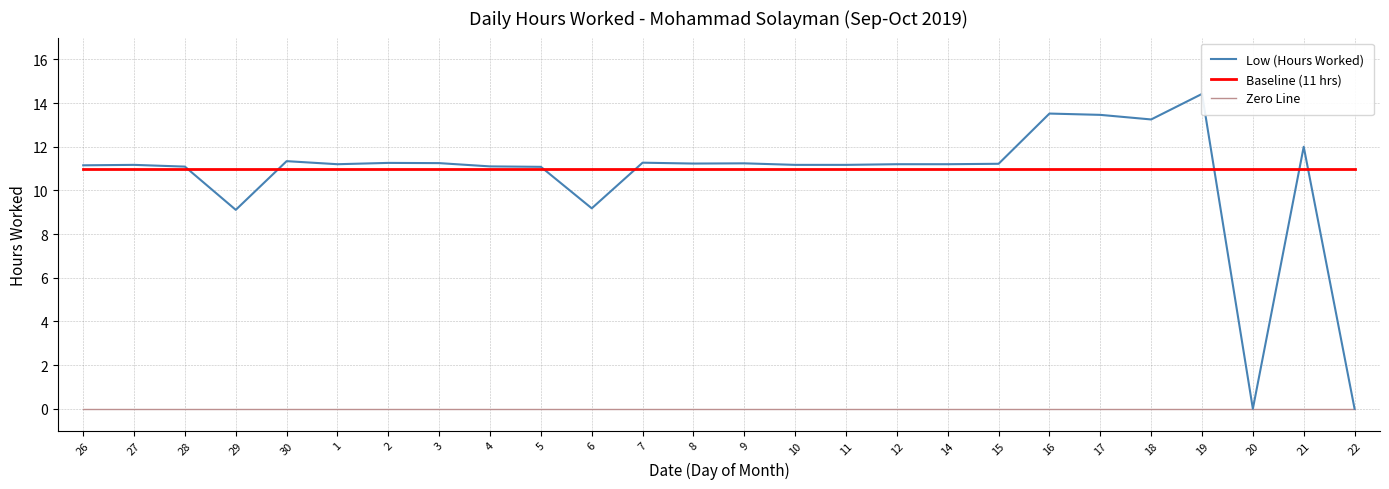

Is this an area chart (filled region under the line)?

No